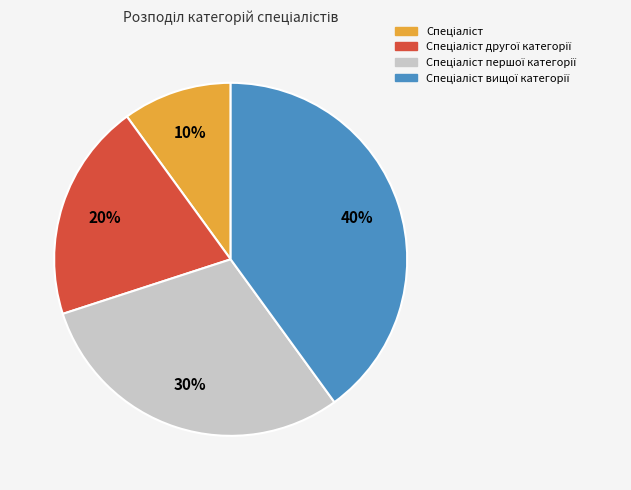

Is there any slice that represents more than half of the pie?

No